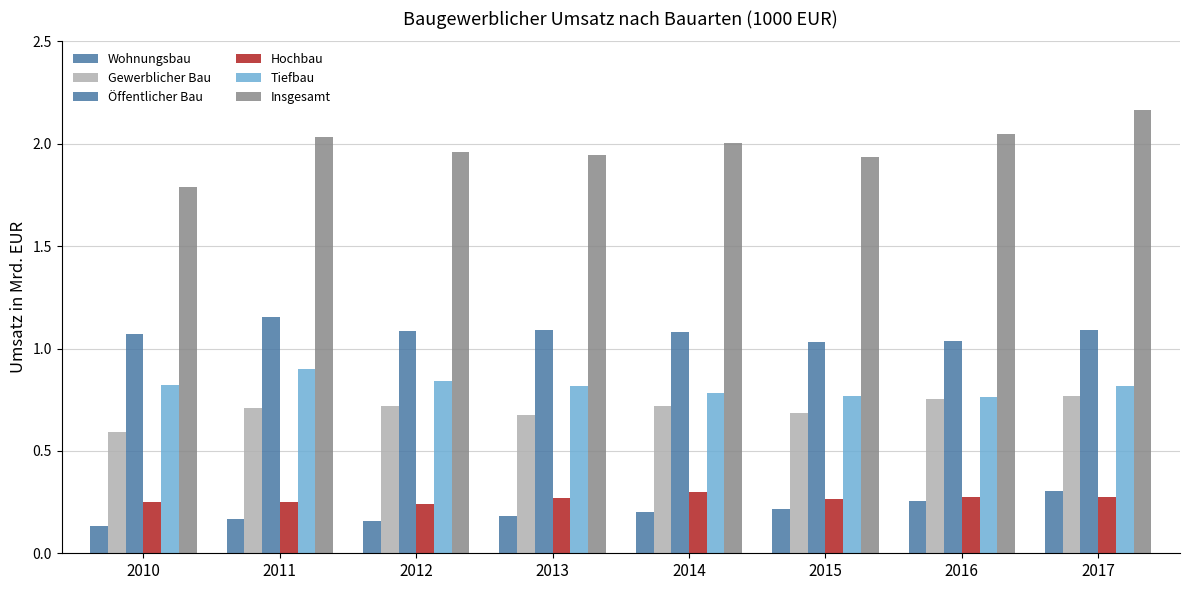

How many values in the Insgesamt series are below 2?

4